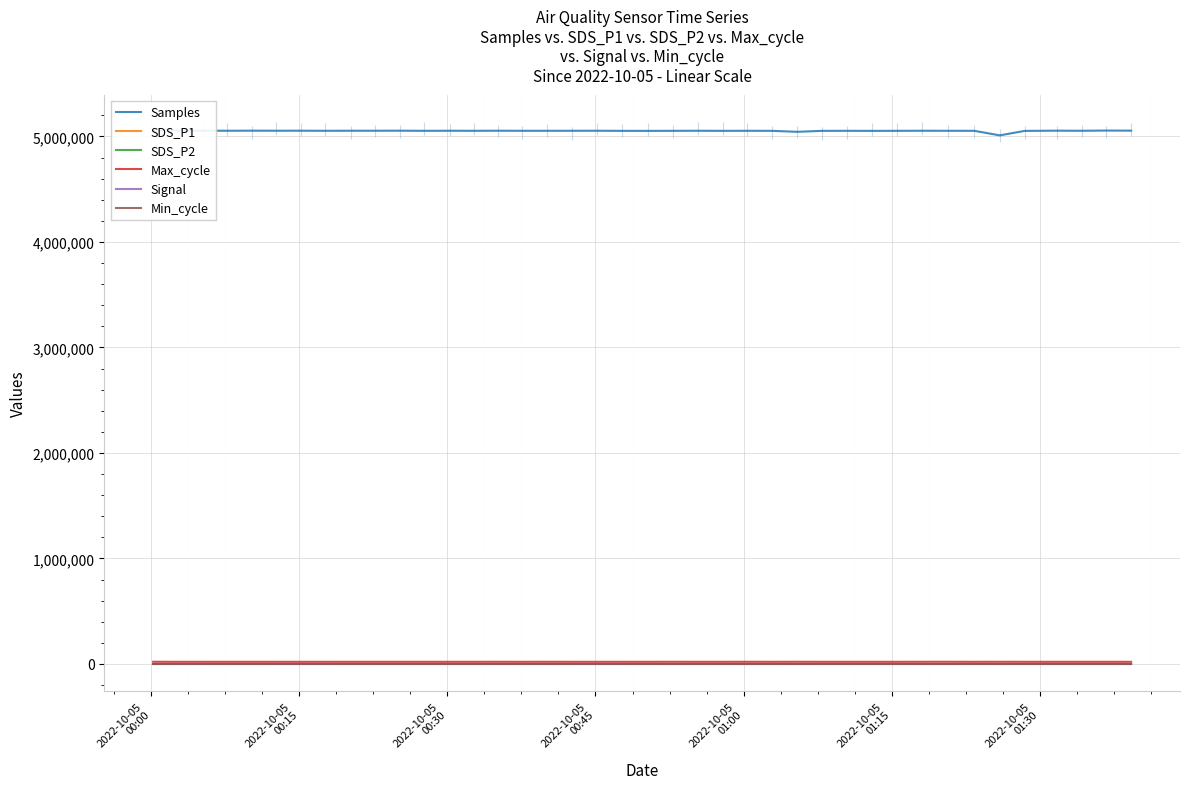

What is the greatest value displayed?

5055973.0